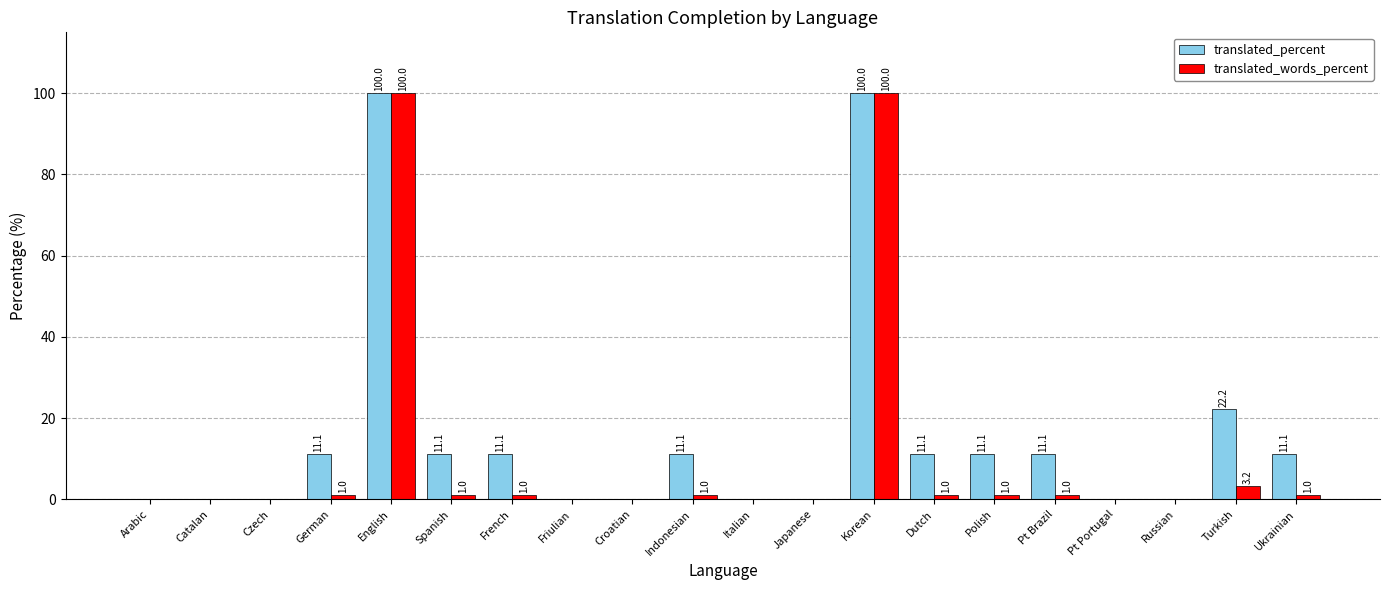

True or false: translated_words_percent has a value of -32.6 at Japanese.

False